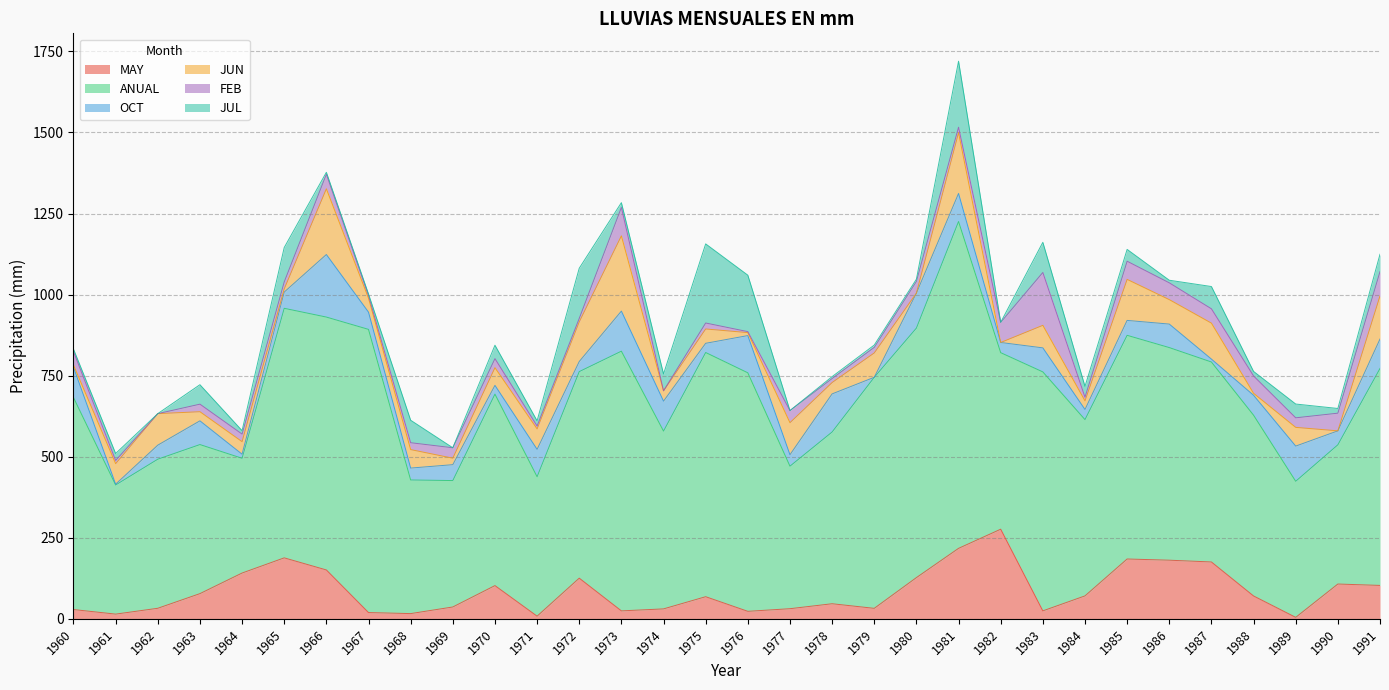

How many positive values does the OCT series have?

31